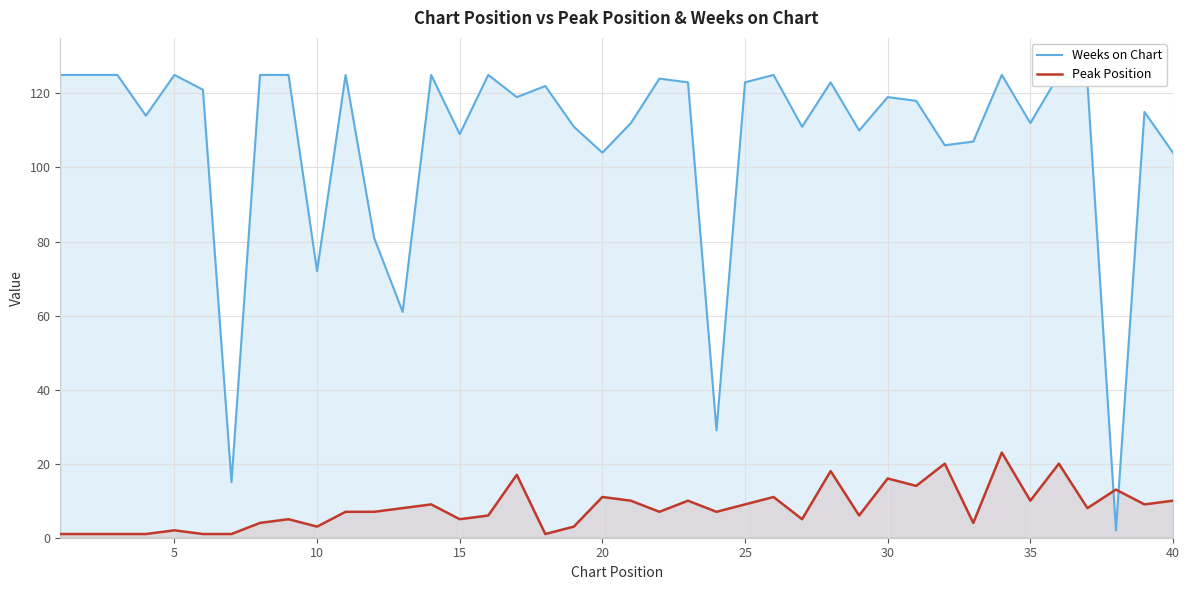

Rank the series by their average value, from lowest to highest.

Peak Position, Weeks on Chart